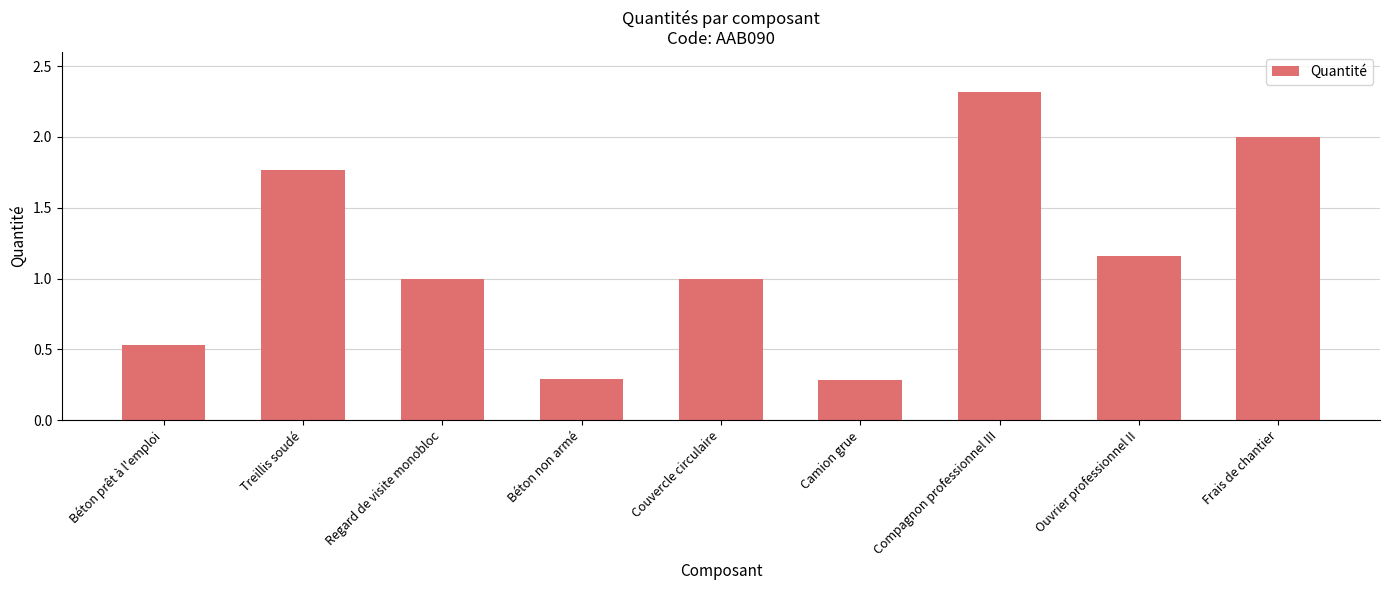

The chart shows a value of 1.0 at Couvercle circulaire. True or false?

True